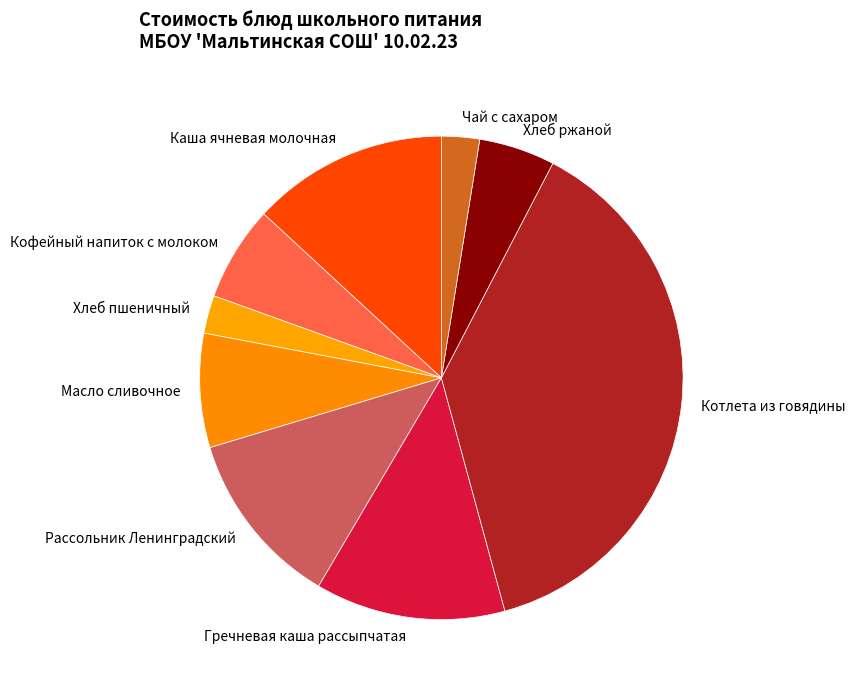

Which category has the biggest portion of the pie?

Котлета из говядины